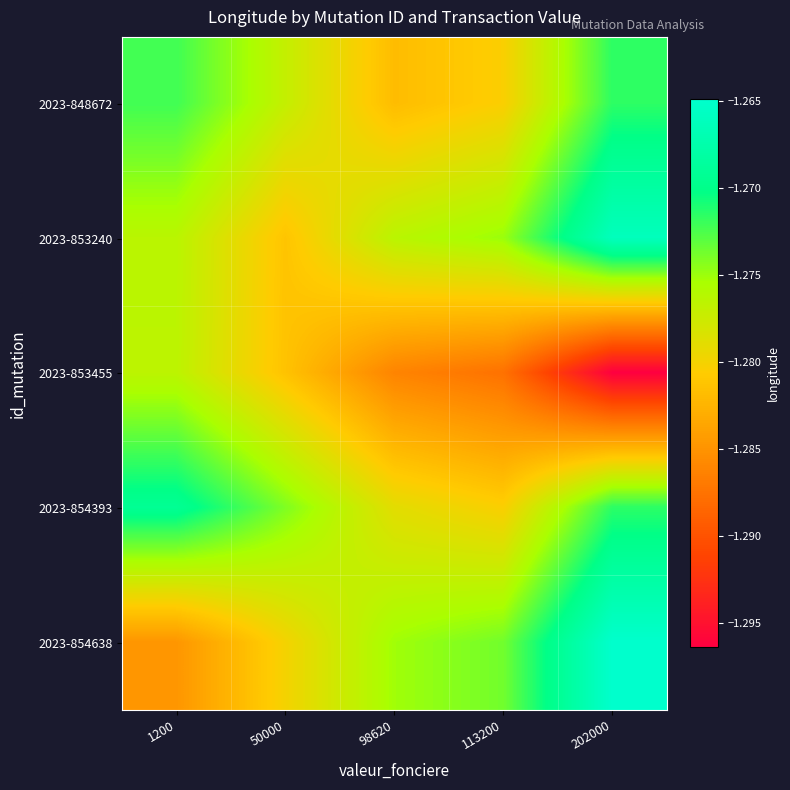

Between 113200 and 50000, which is larger?

50000